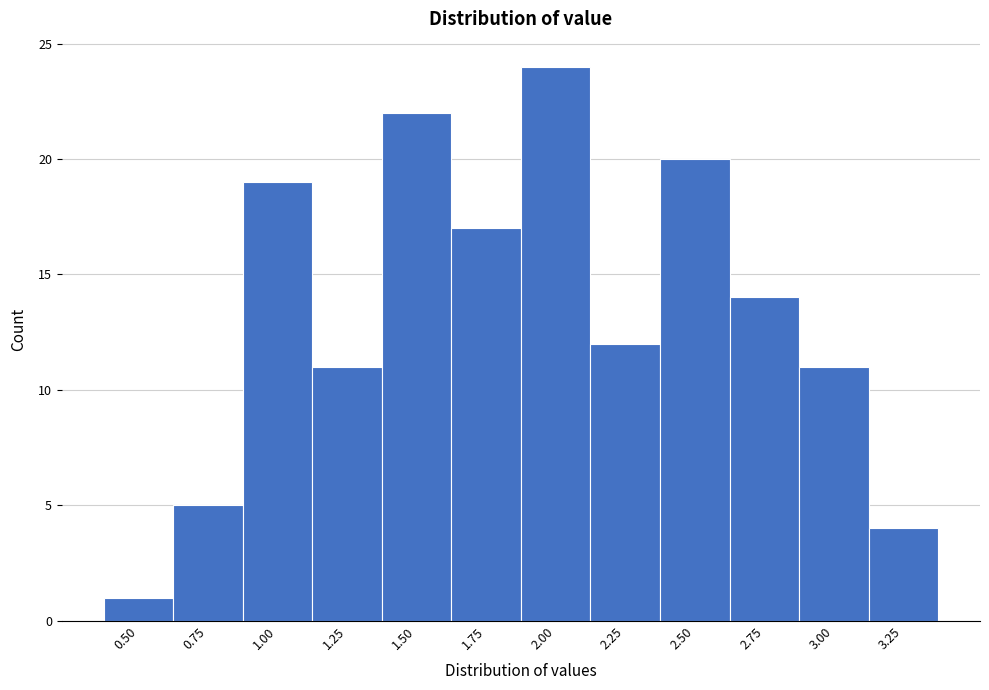

Reading left to right, transcribe all the data shown in this chart.

1	5	19	11	22	17	24	12	20	14	11	4